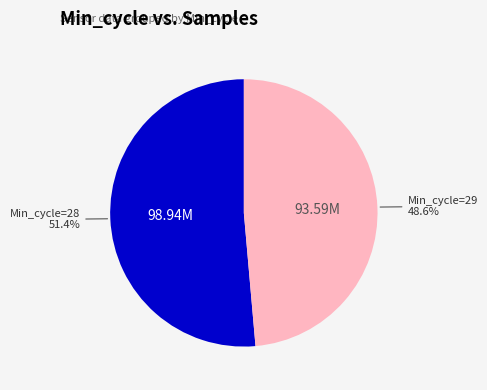

Does any single category account for the majority?

Yes